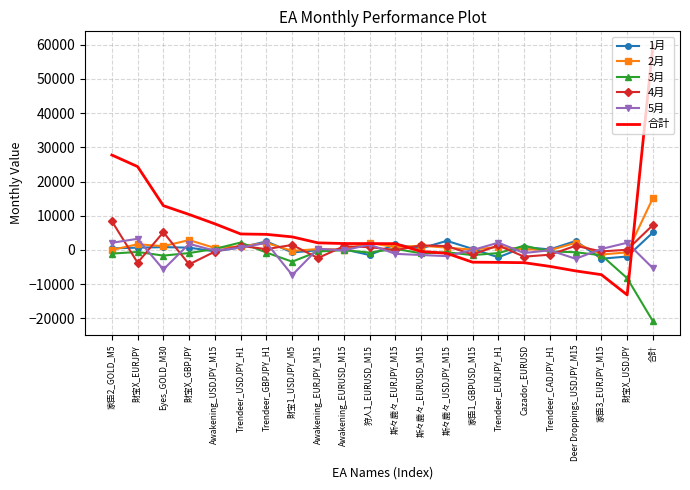

The value of 合計 at 財宝X_GBPJPY is 10362. True or false?

True